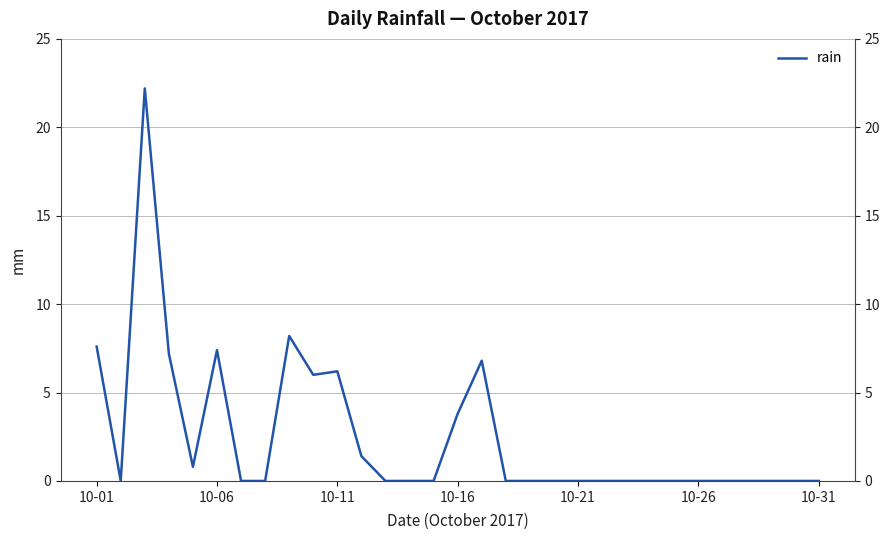

Reading left to right, what are all the values shown in this chart?

7.6	0.0	22.2	7.2	0.8	7.4	0.0	0.0	8.2	6.0	6.2	1.4	0.0	0.0	0.0	3.8	6.8	0.0	0.0	0.0	0.0	0.0	0.0	0.0	0.0	0.0	0.0	0.0	0.0	0.0	0.0